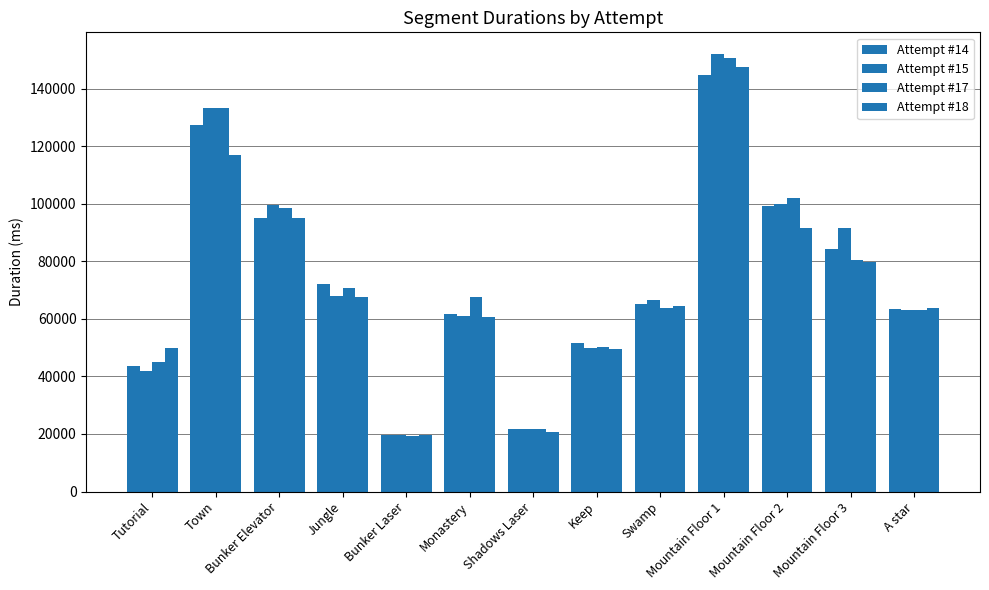

Which category has the highest value in the Attempt #15 series?

Mountain Floor 1